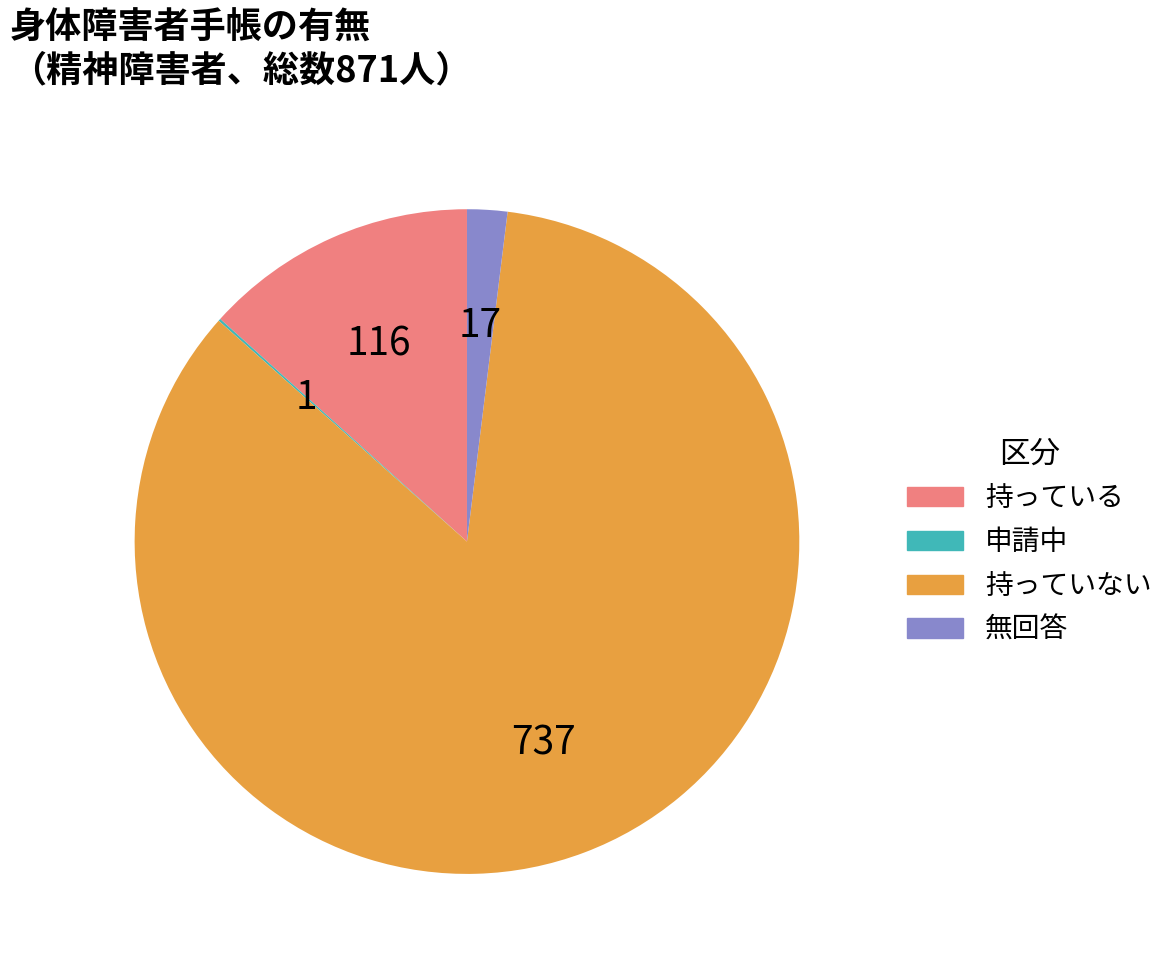

Which category has the biggest portion of the pie?

持っていない